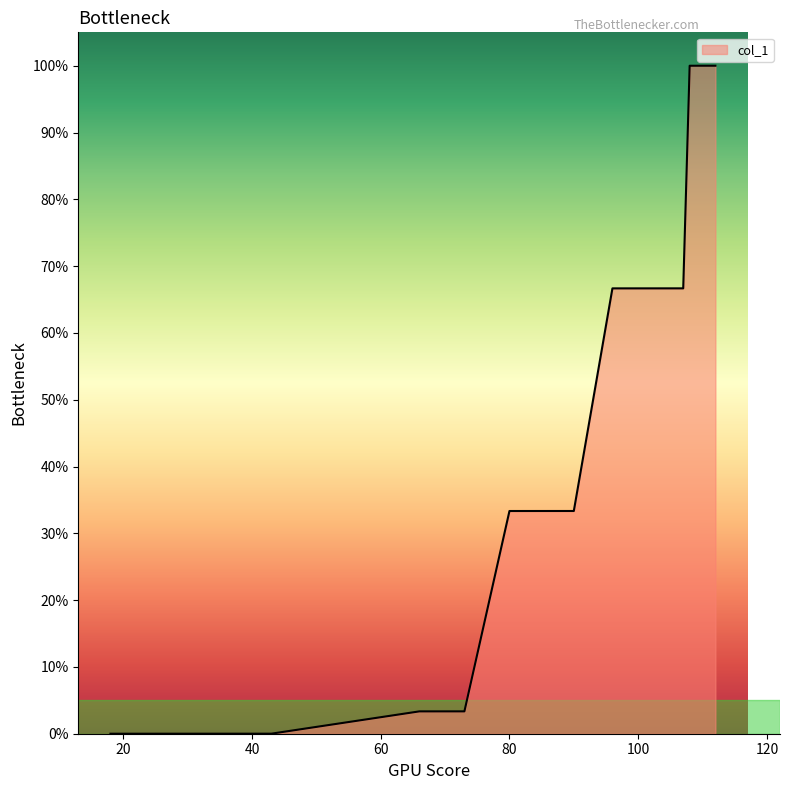

What is the difference between the second highest and minimum values?

100.0